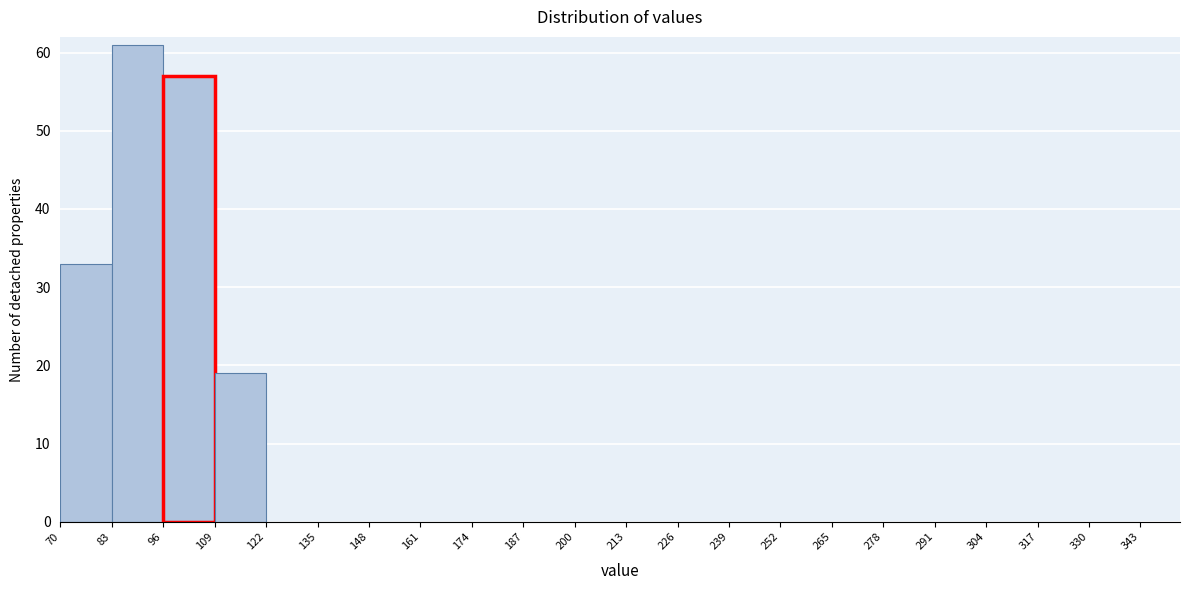

What is the height of the bar covering 96 to 109 on the x-axis? The values are not printed on the chart, so give them approximately, as read against the axis.

57